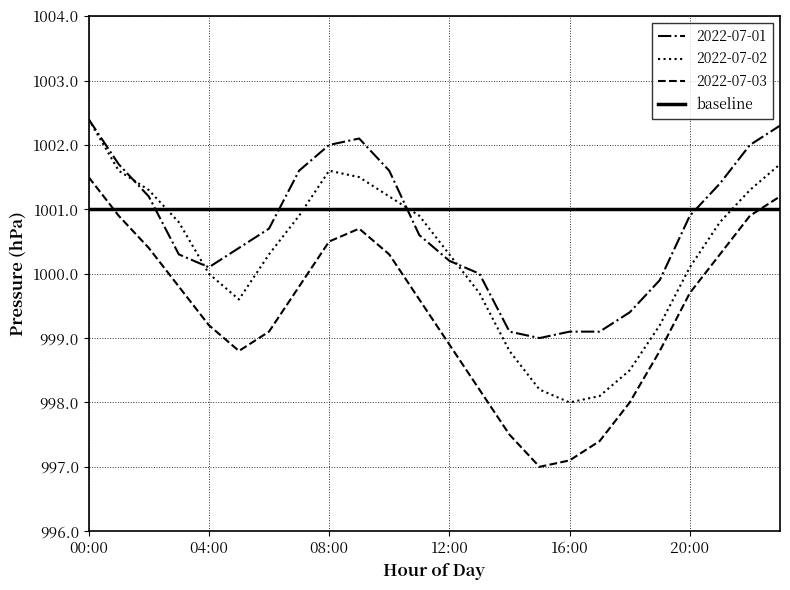

What is the lowest value of the 2022-07-02 series?

998.0